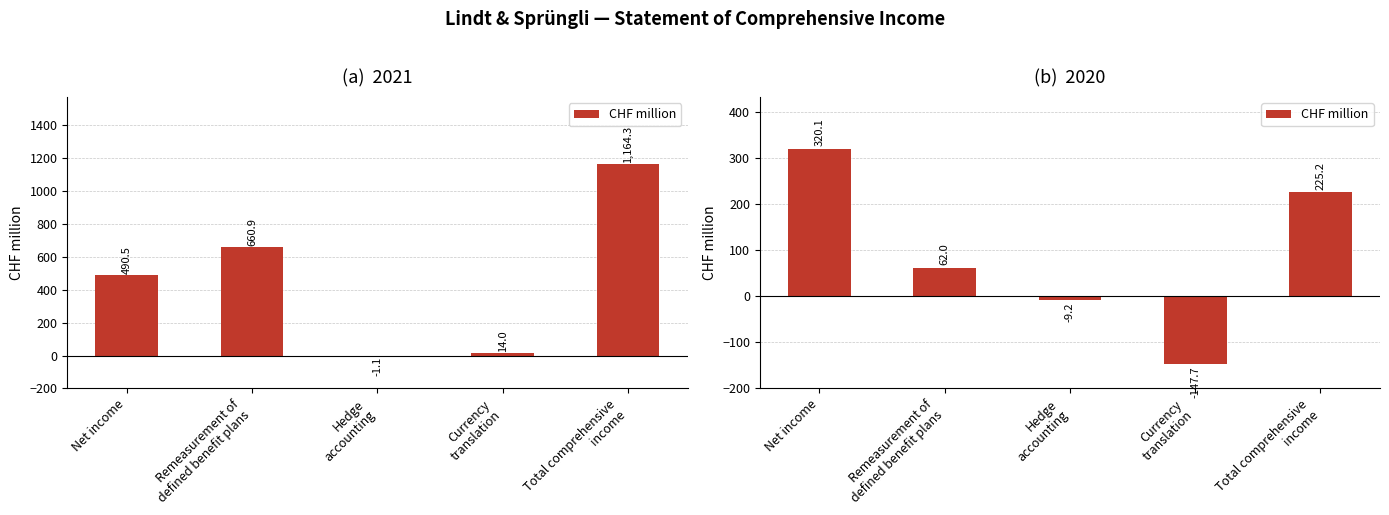

At which category does the chart reach its minimum across all series?

Currency
translation